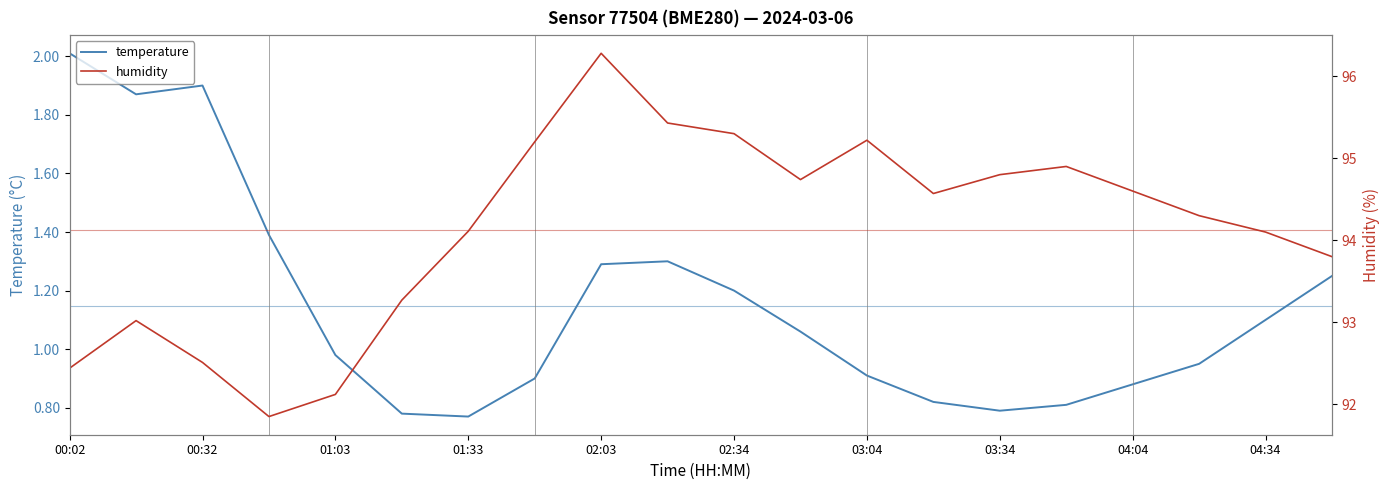

Rank the series by their average value, from lowest to highest.

temperature, humidity